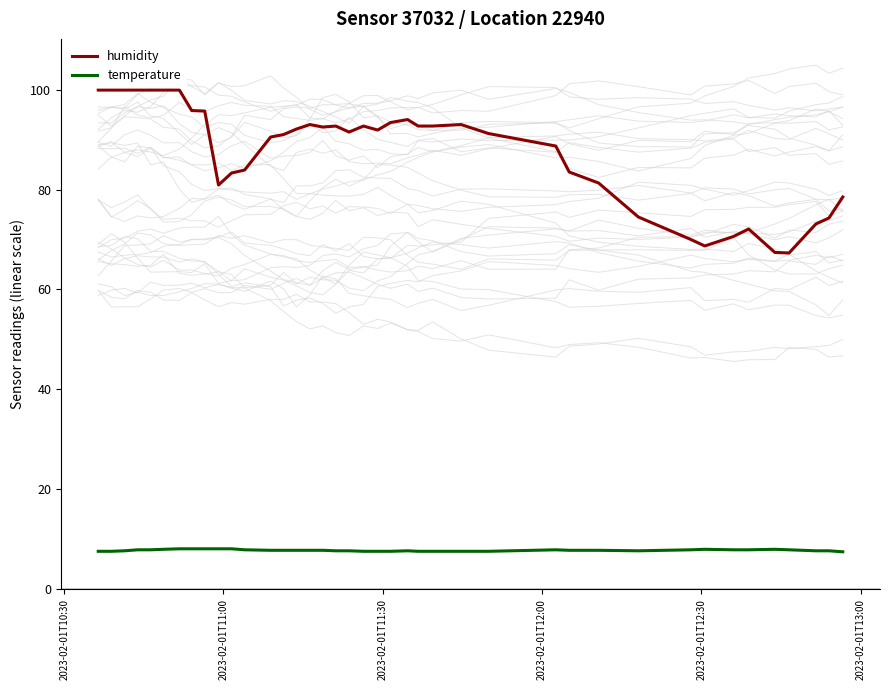

Does the chart have visible grid lines?

No